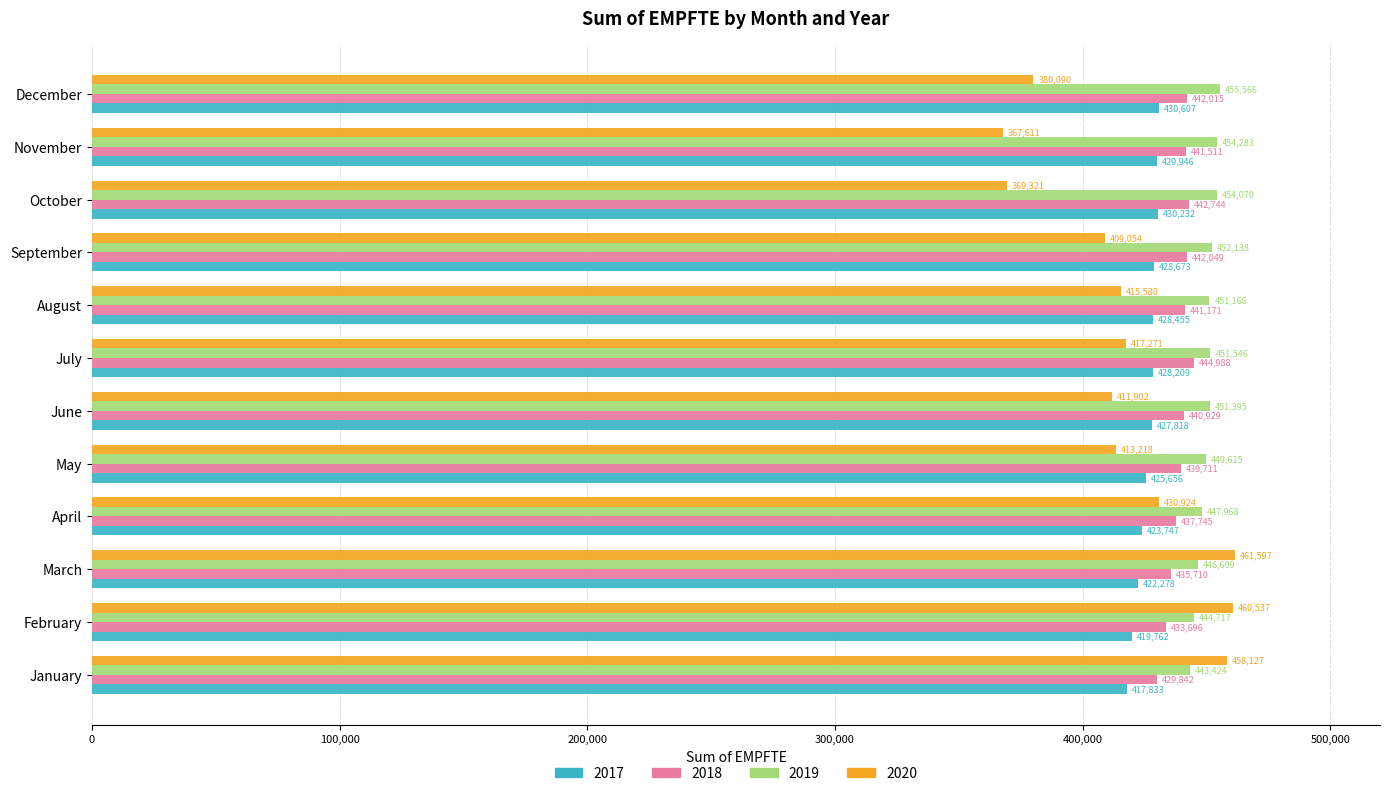

Which category has the highest value across all series?

March